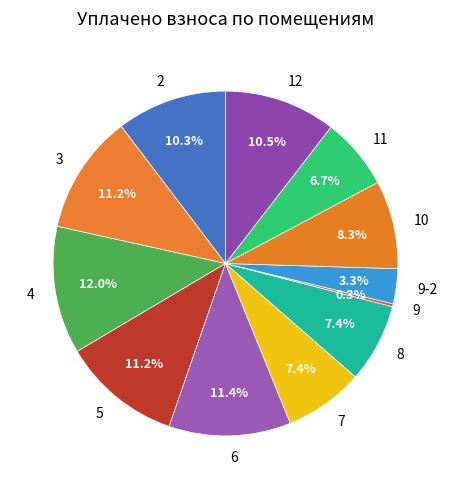

Do 4 and 12 together represent more than half of the pie?

No